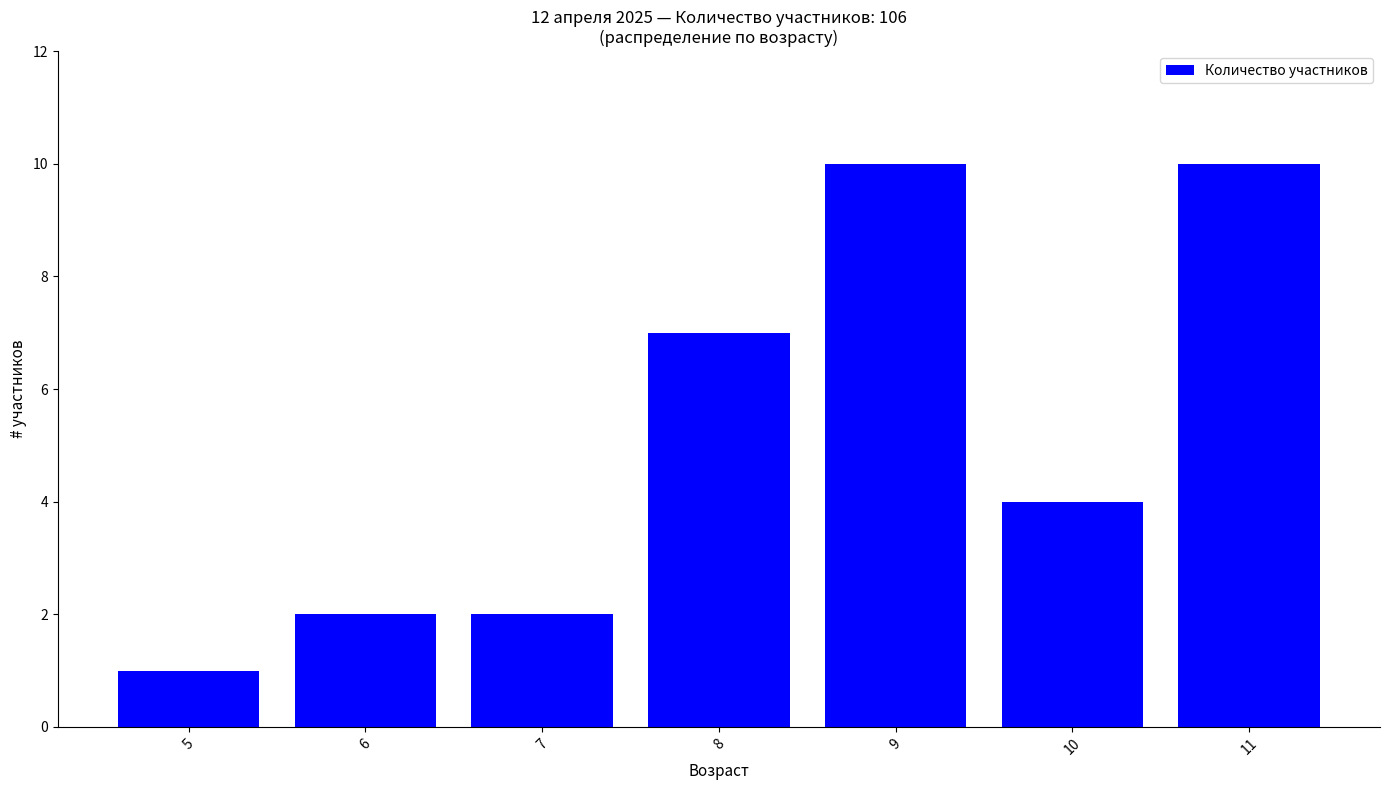

What is the value of the 5th bar from the left?

10